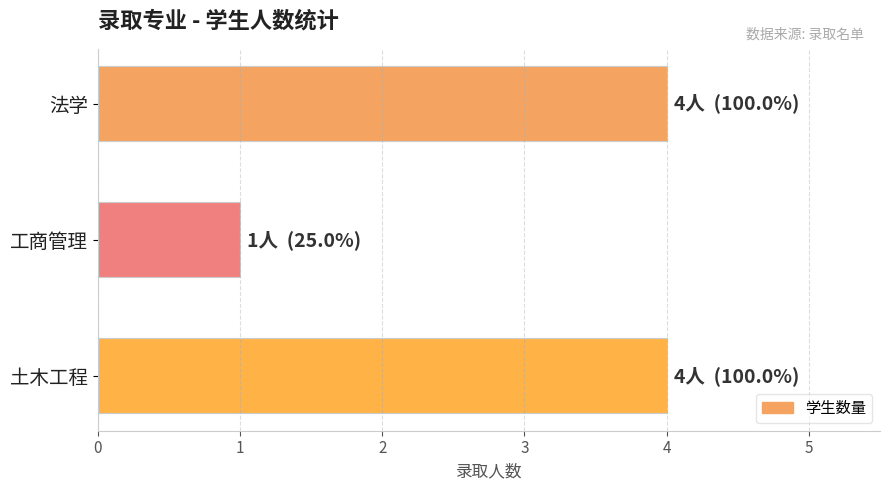

The value at 法学 is 4. True or false?

True